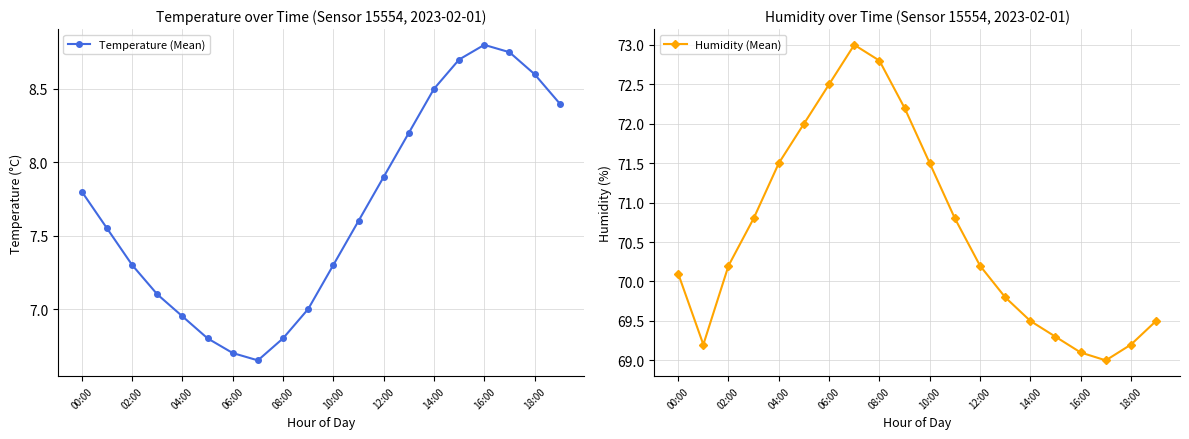

What is the spread (max minus min) of values at 13?

61.6